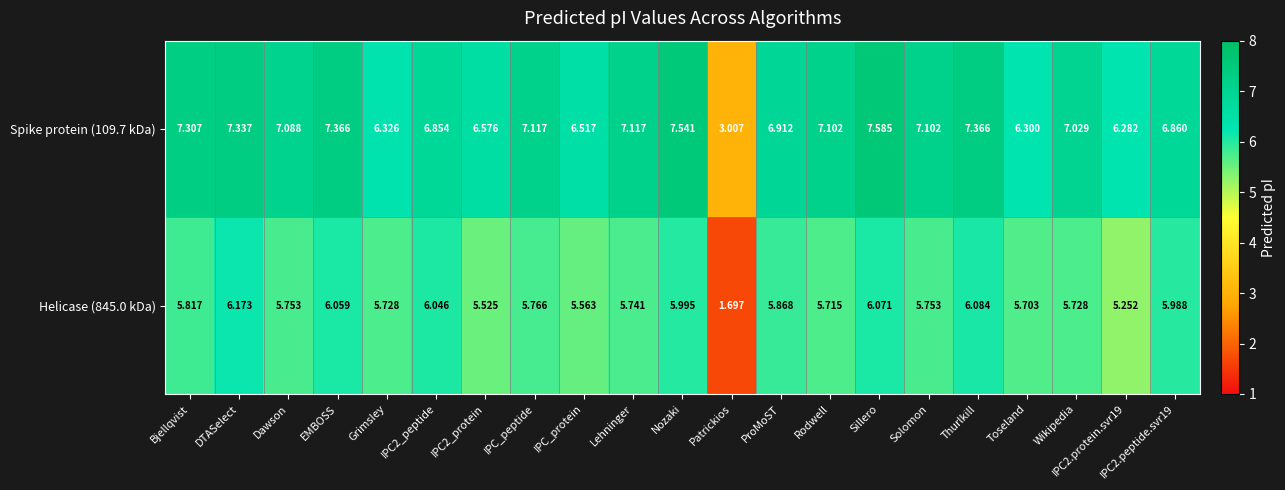

Which category has the lowest value across all series?

Patrickios